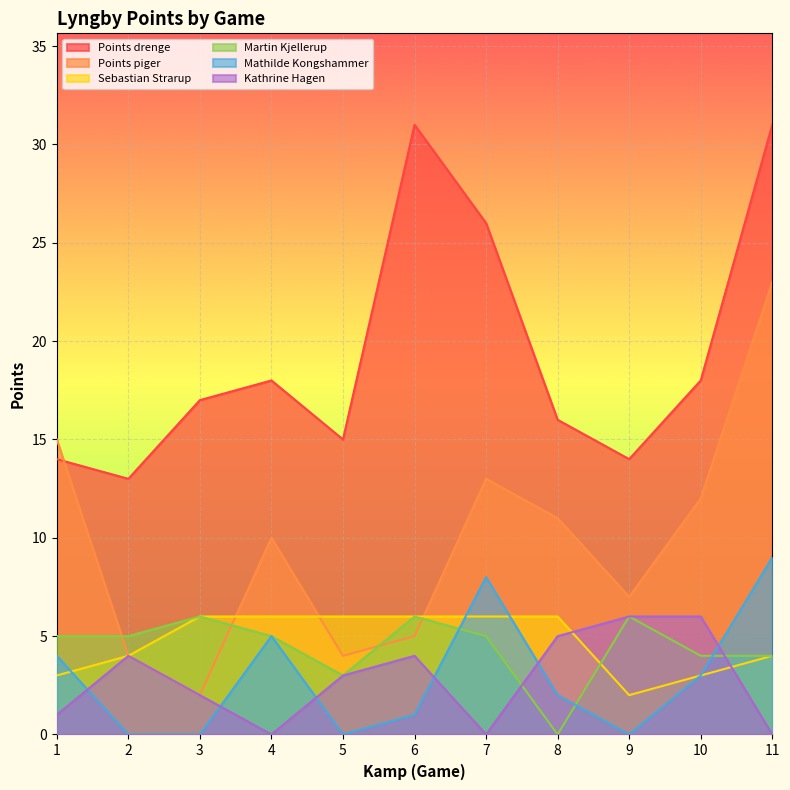

What are all the series names shown in the legend?

Points drenge, Points piger, Sebastian Strarup, Martin Kjellerup, Mathilde Kongshammer, Kathrine Hagen